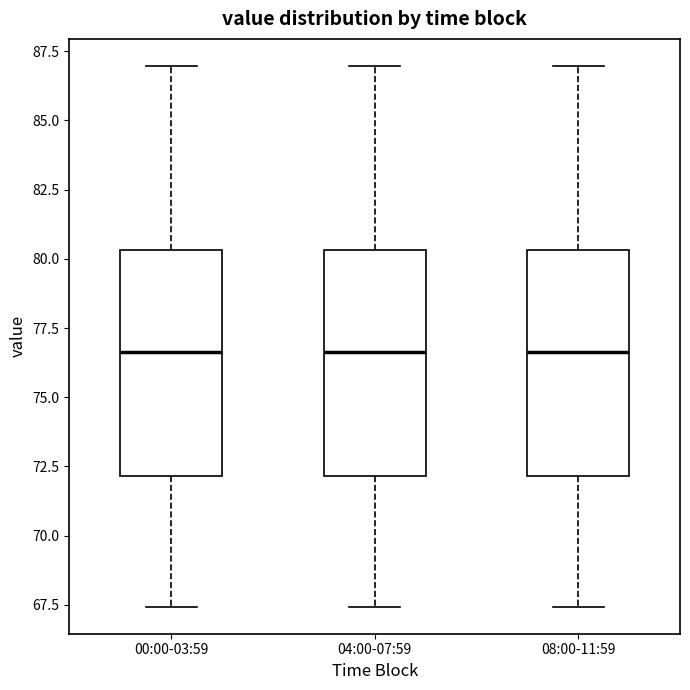

Reading left to right, transcribe this box plot: for each box, give where its median line is, the range the box spans, and where its two whiskers end, as read against the y-axis. The values are not printed on the chart, so give them approximately, as read against the axis.

00:00-03:59: median 76.5, box 72.0 to 80.5, whiskers 67.5 to 87.0
04:00-07:59: median 76.5, box 72.0 to 80.5, whiskers 67.5 to 87.0
08:00-11:59: median 76.5, box 72.0 to 80.5, whiskers 67.5 to 87.0